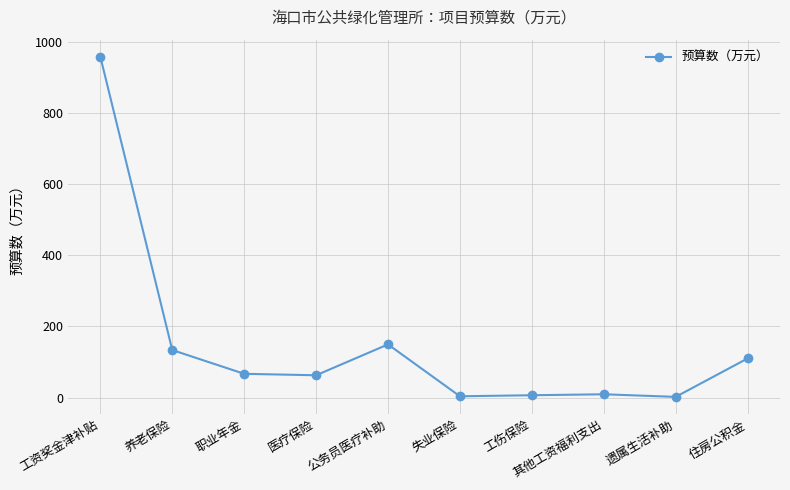

The value at 医疗保险 is 62.8. True or false?

True